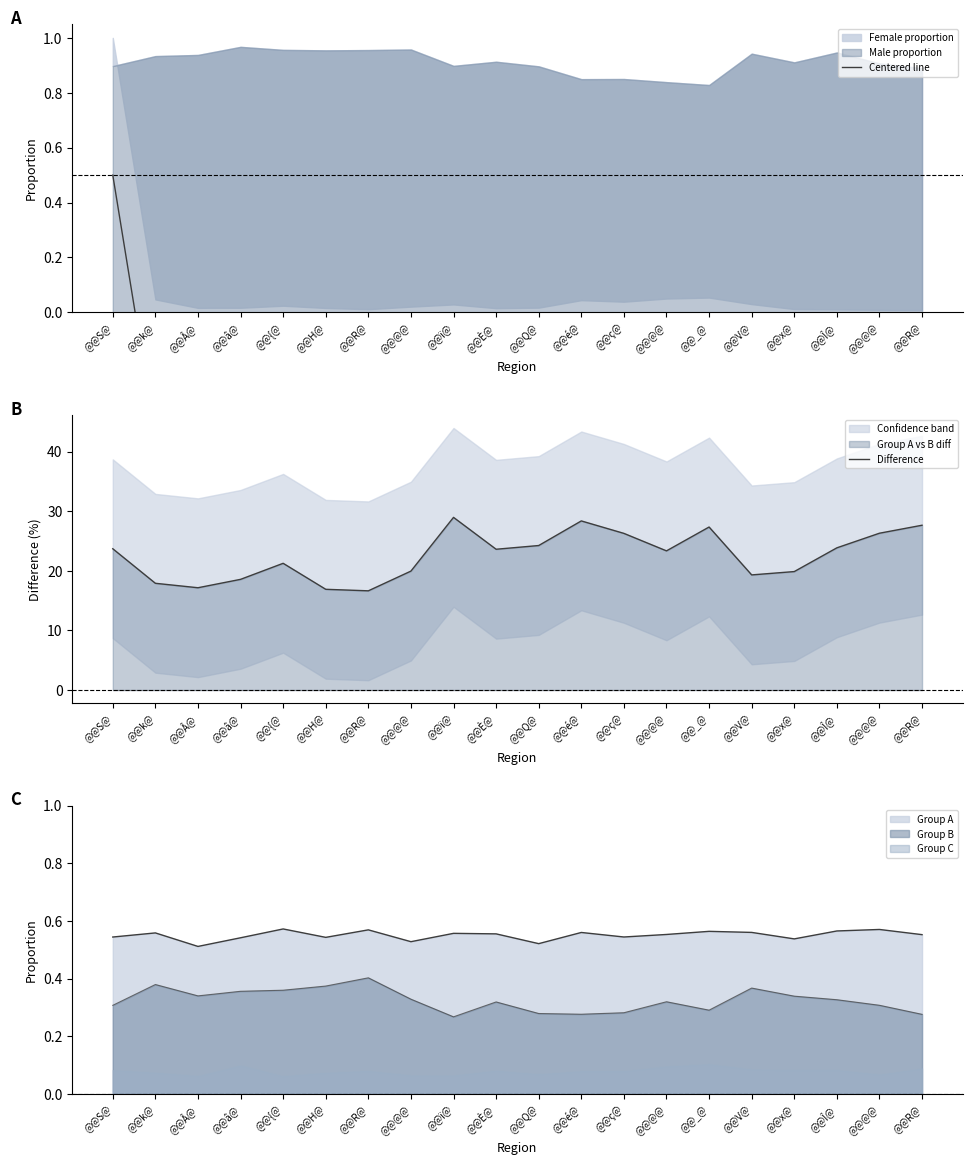

Rank the series at @@{@ from lowest to highest value.

Centered line, Difference